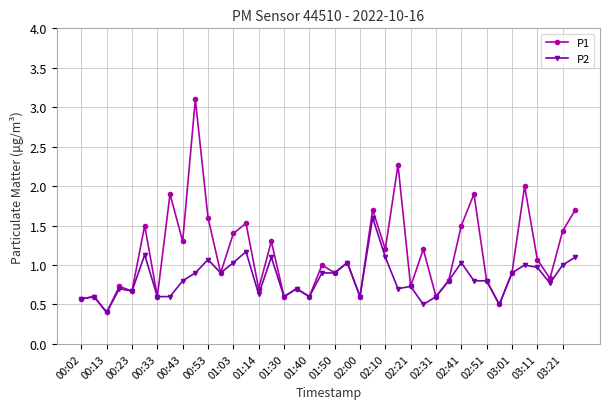

Which series has the largest total across all categories?

P1